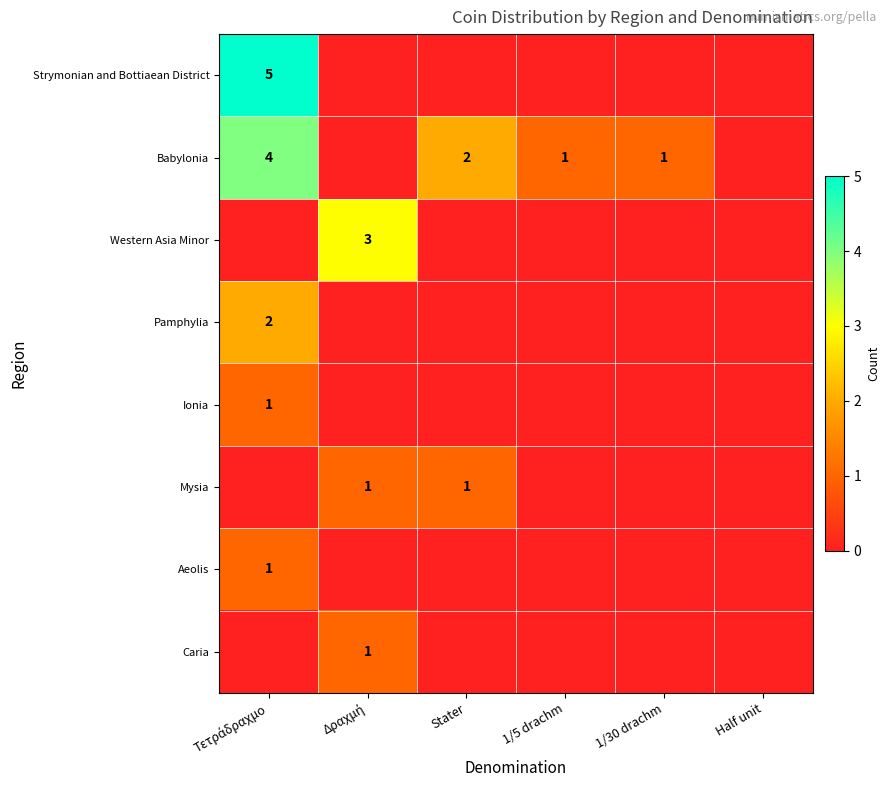

What is the difference between the highest and lowest values at Τετράδραχμο?

5